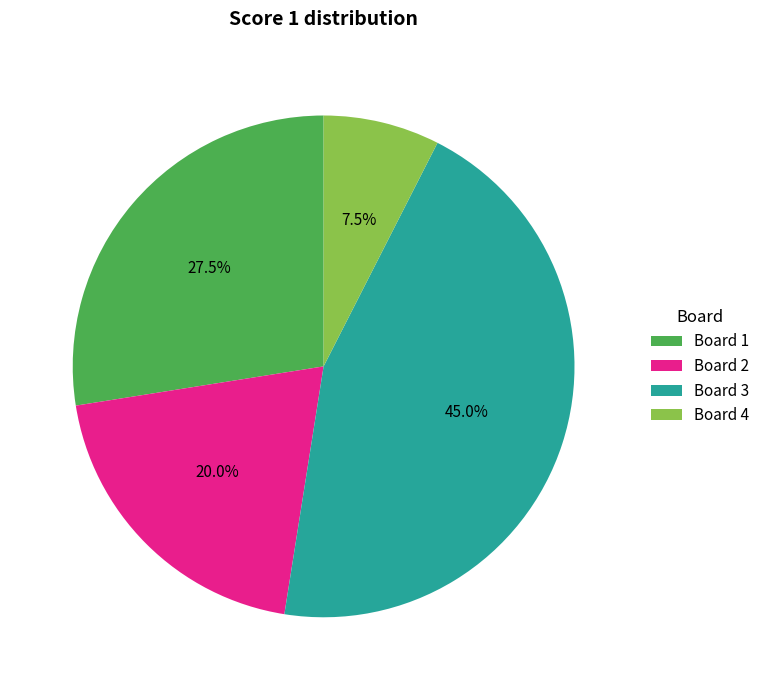

Rank the categories by value from lowest to highest.

Board 4, Board 2, Board 1, Board 3